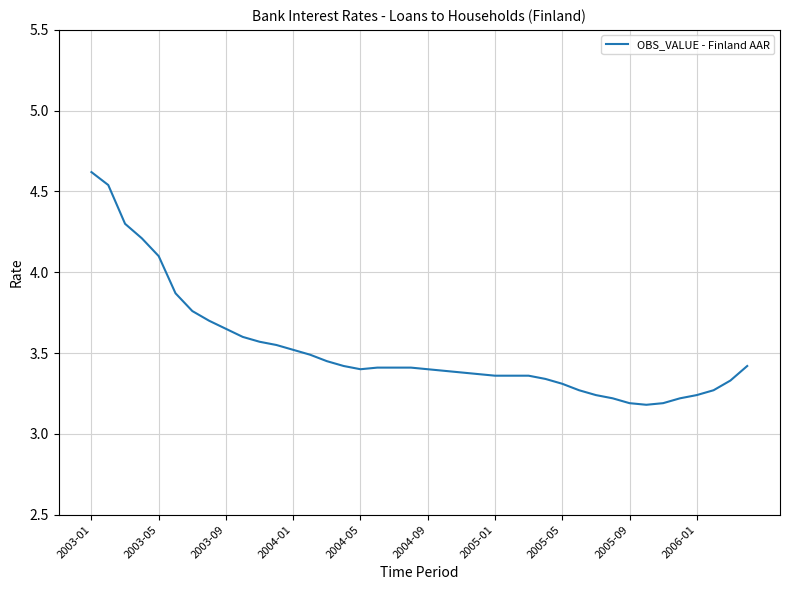

Is it true that the value at 2005-05 is 3.3?

True